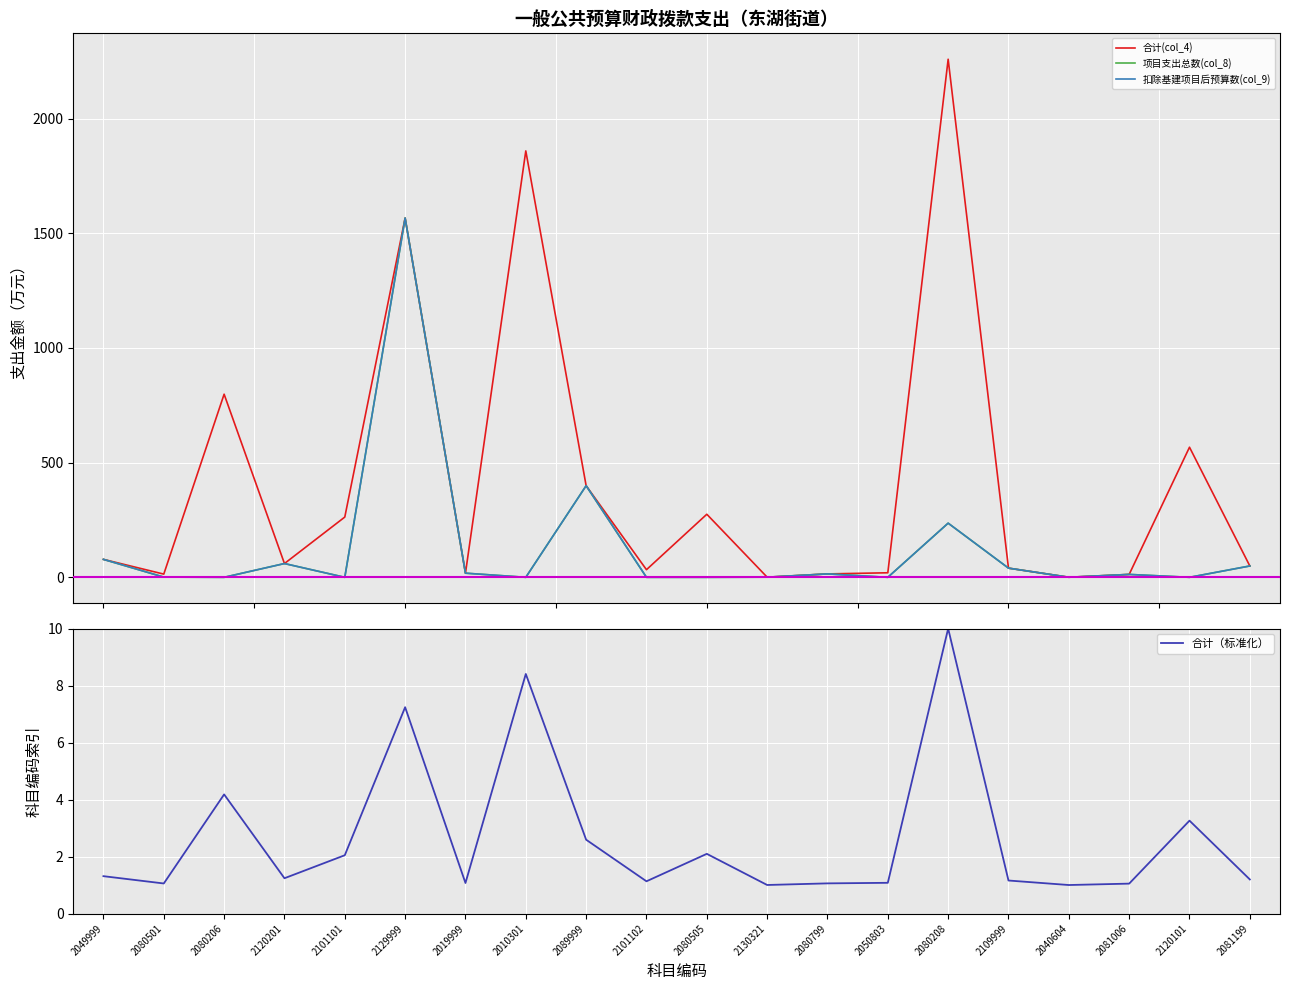

Which series changed the most between 2130321 and 2080208?

合计(col_4)